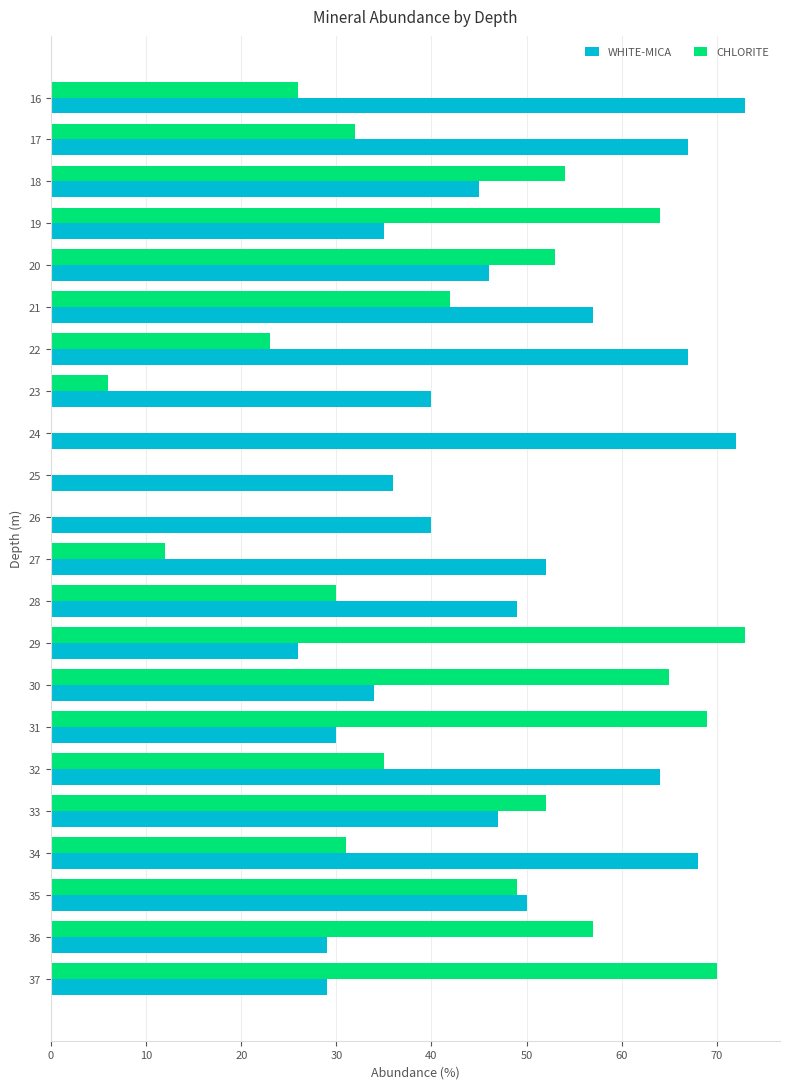

What are all the series names shown in the legend?

WHITE-MICA, CHLORITE